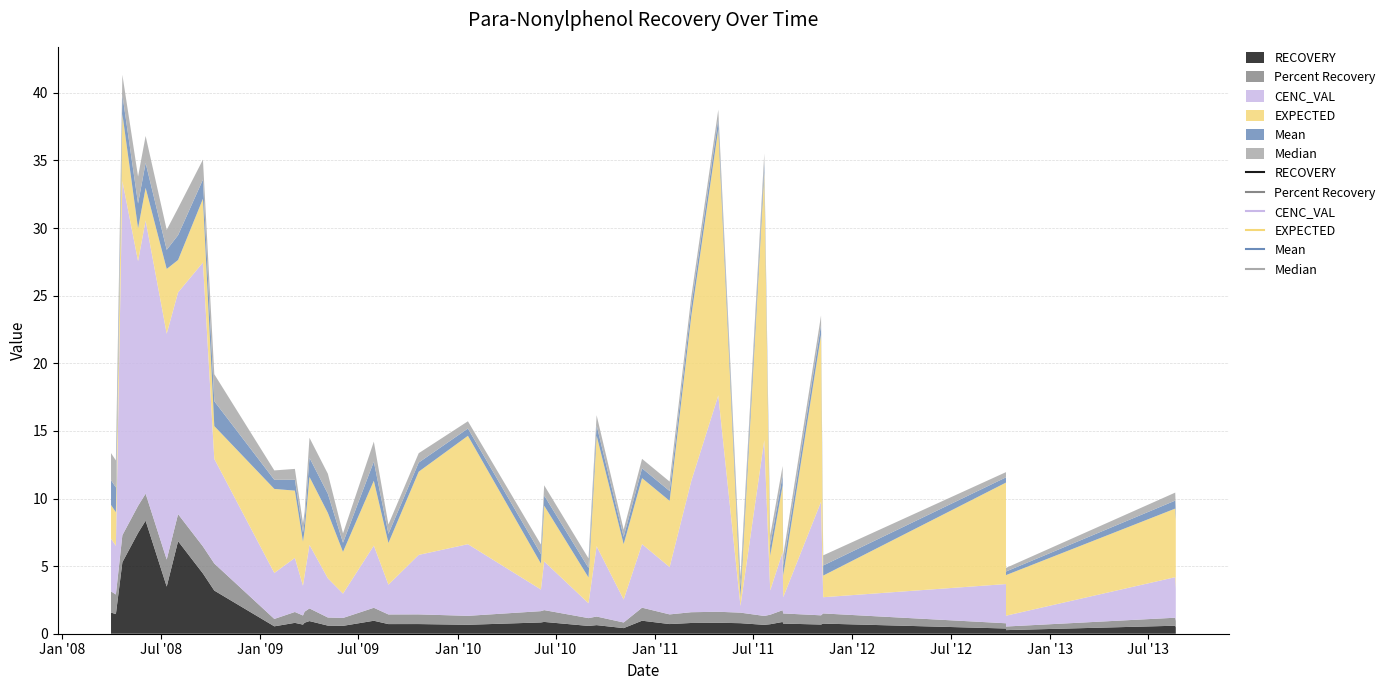

At which category is the sum across all series the highest?

2008-04-21